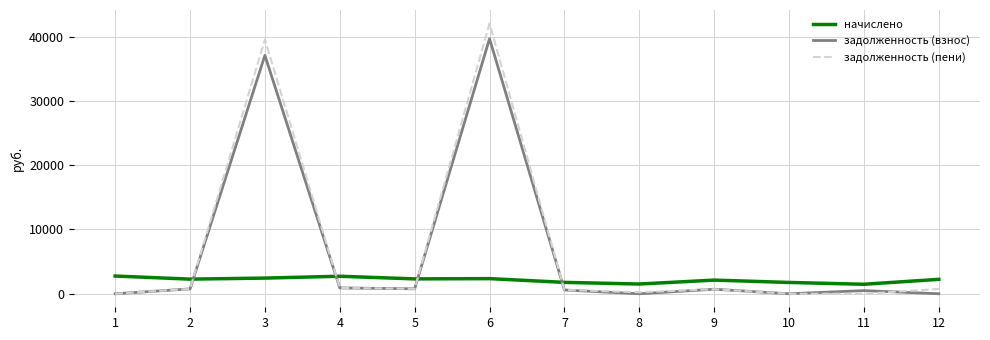

Rank the series at 3 from highest to lowest value.

задолженность (пени), задолженность (взнос), начислено